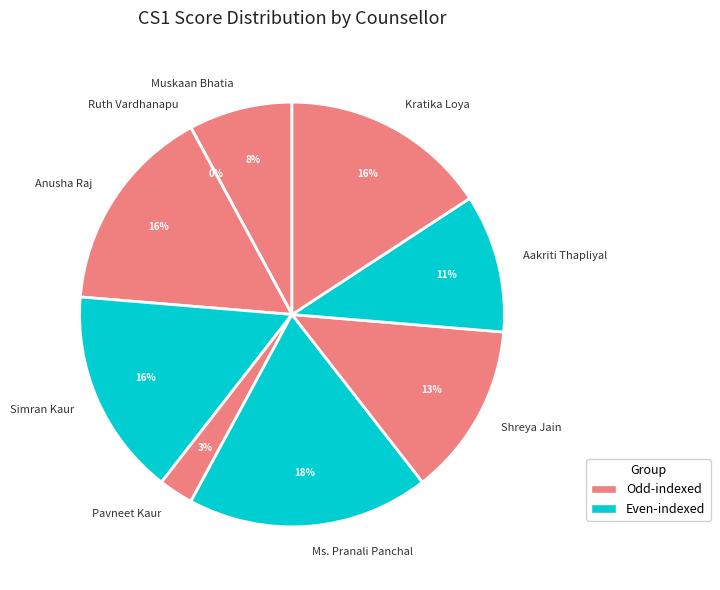

The Ms. Pranali Panchal slice represents 25% of the pie. True or false?

False